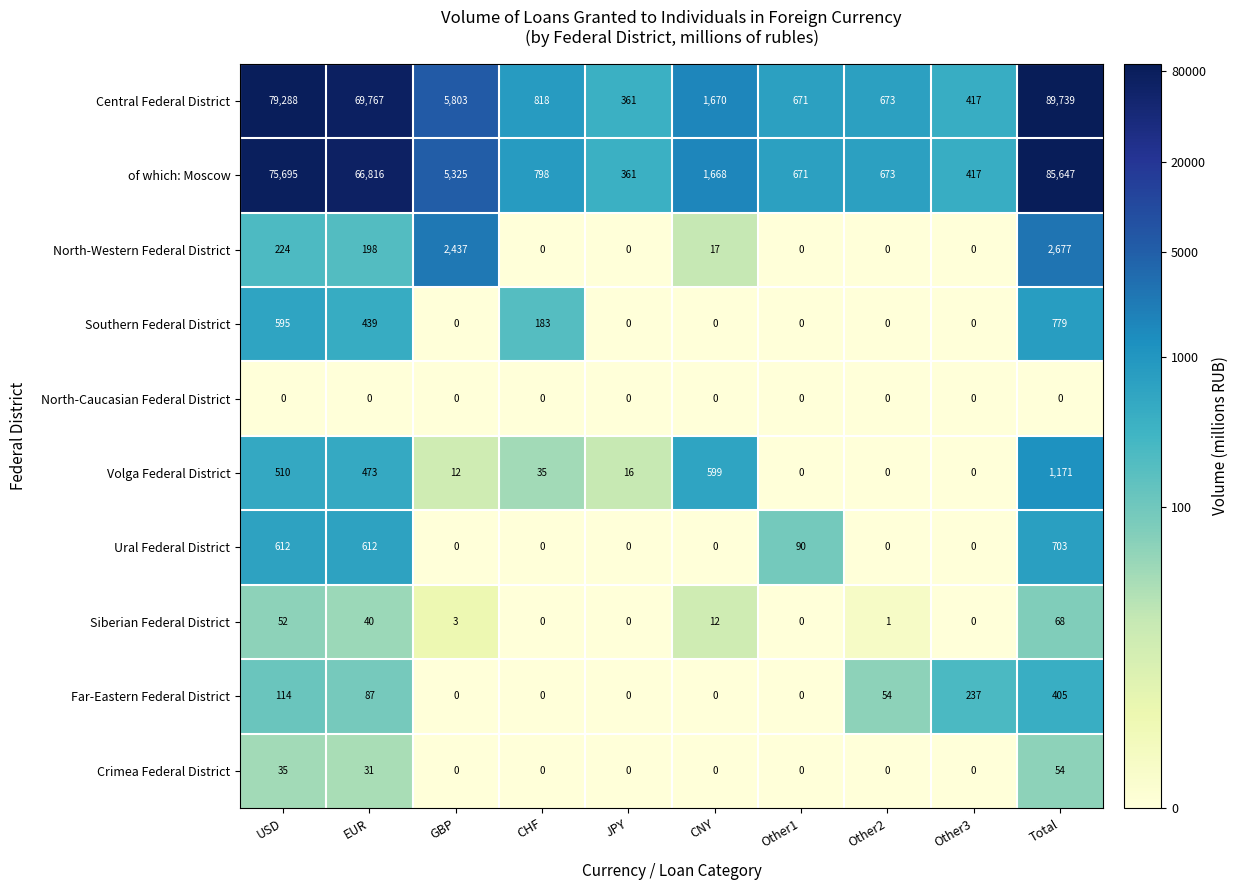

Which series has the widest spread of values?

Central Federal District